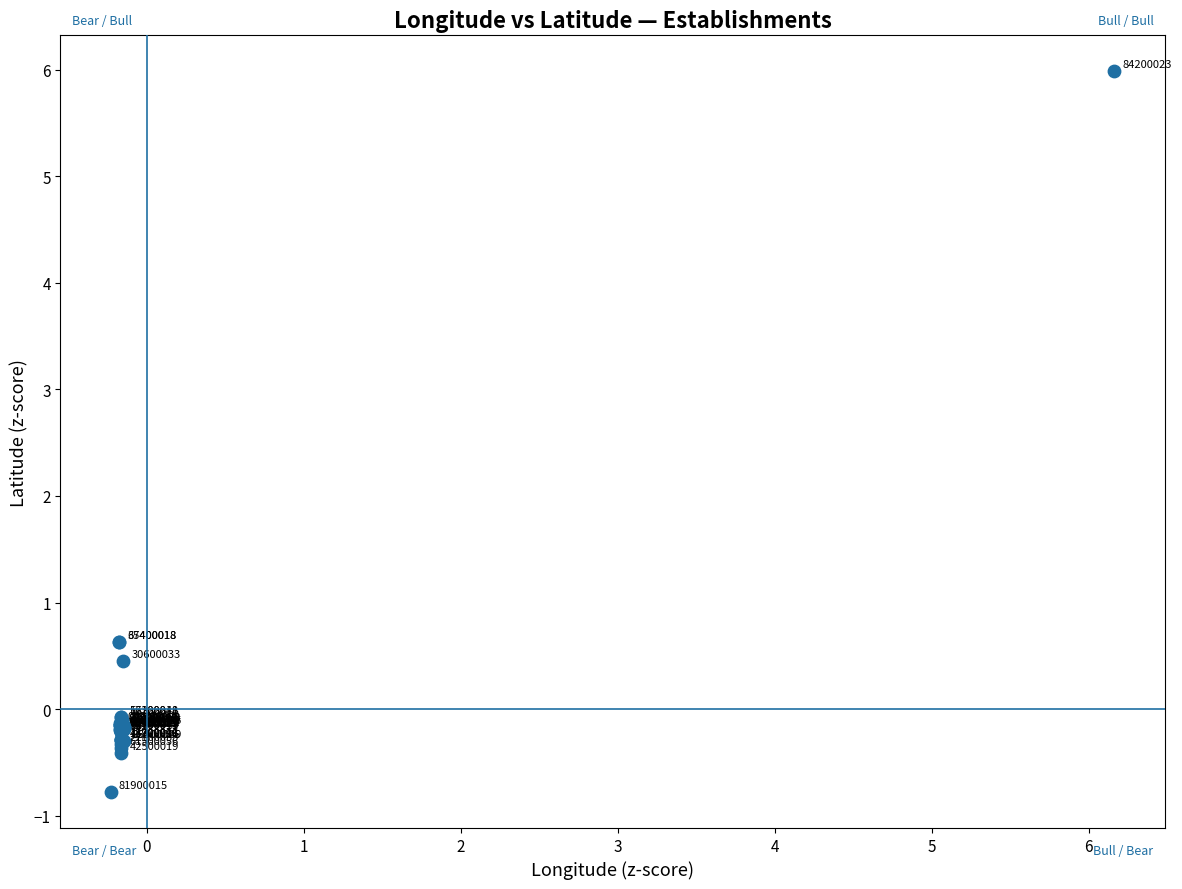

What Y value in the scatter plot is closest to 2?

0.6